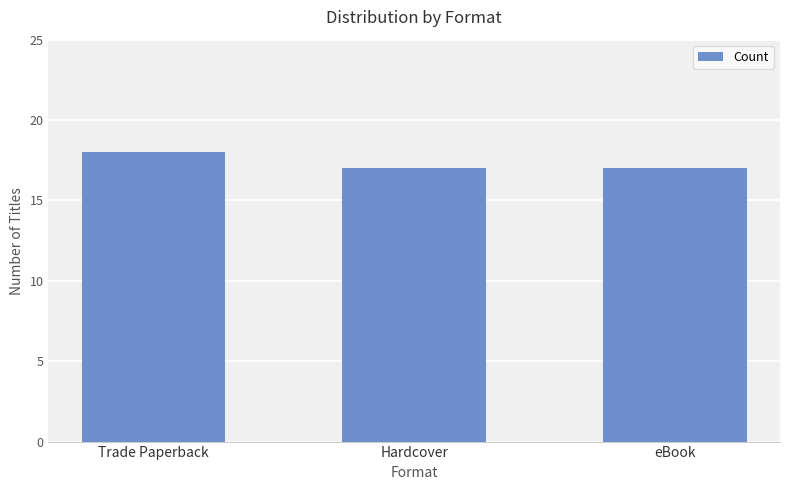

What is the smallest value displayed?

17